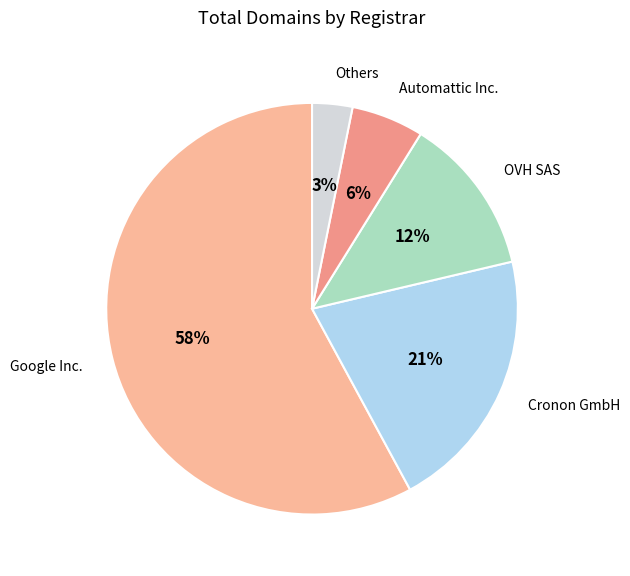

Does Google Inc. account for over 50% of the chart?

Yes